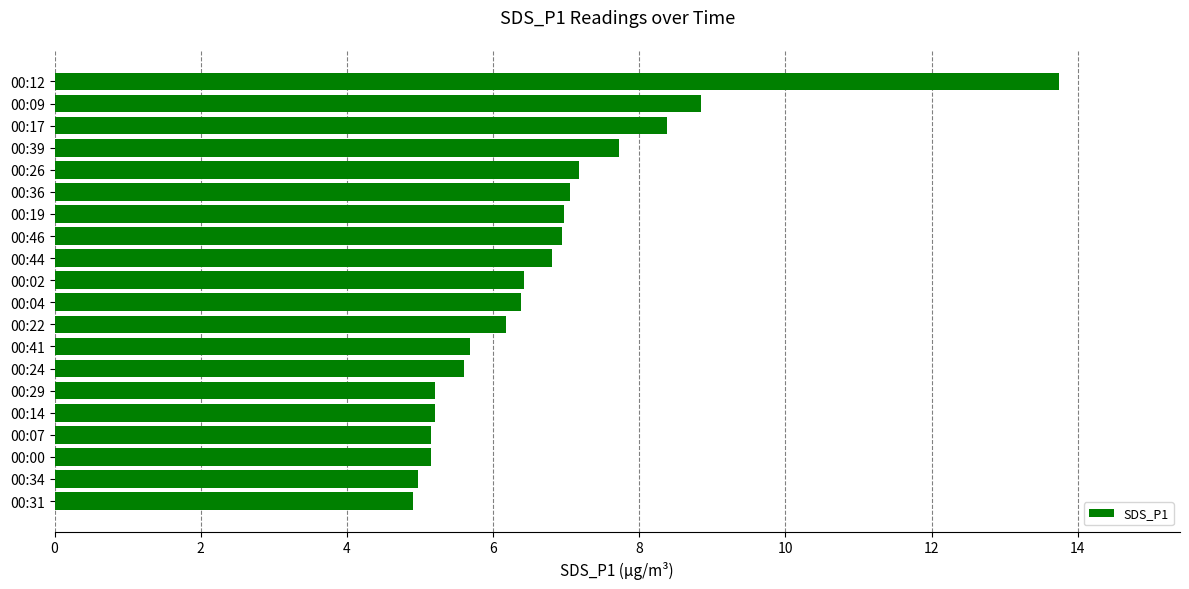

What is the difference between the maximum and second lowest values?

8.8